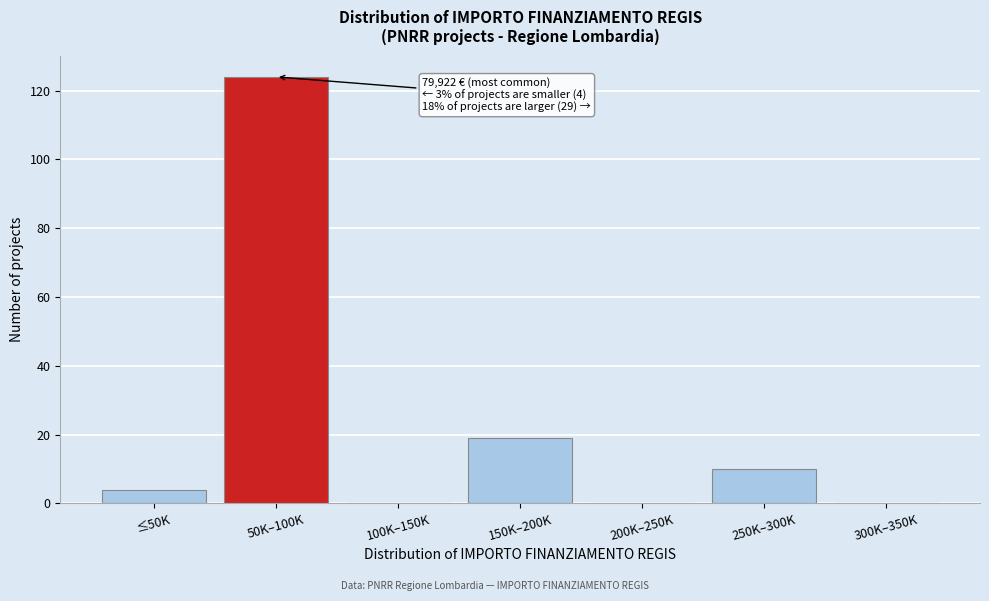

Reading left to right, list all the values displayed in this chart.

≤50K=4	50K–100K=124	100K–150K=0	150K–200K=19	200K–250K=0	250K–300K=10	300K–350K=0